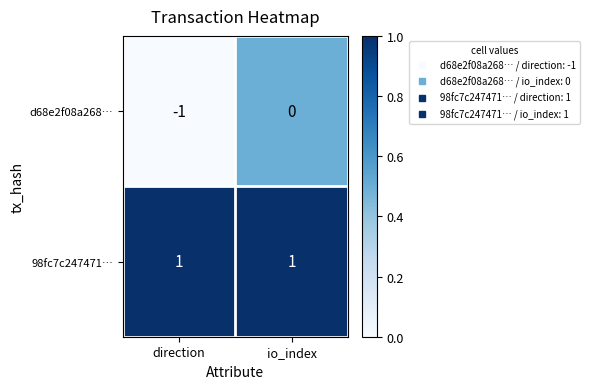

Reading left to right, extract all data points from this chart.

d68e2f08a268…: -1	0
98fc7c247471…: 1	1